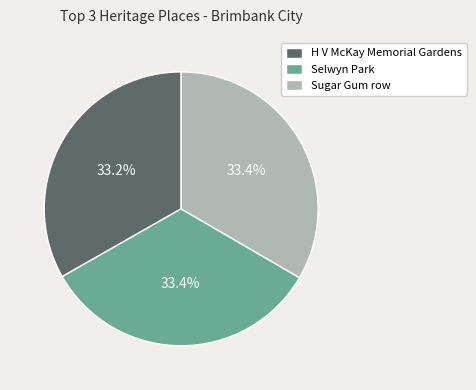

What percentage is the H V McKay Memorial Gardens slice, to the nearest percent?

33%